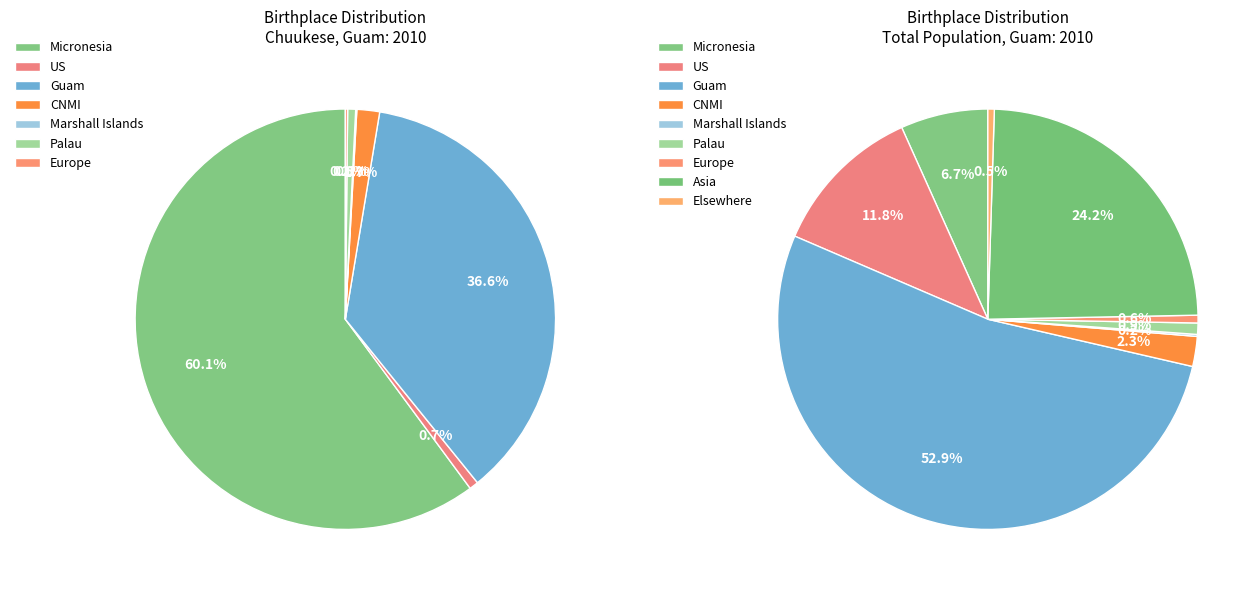

To the nearest percent, what is the combined percentage of Micronesia and Marshall Islands?

7%